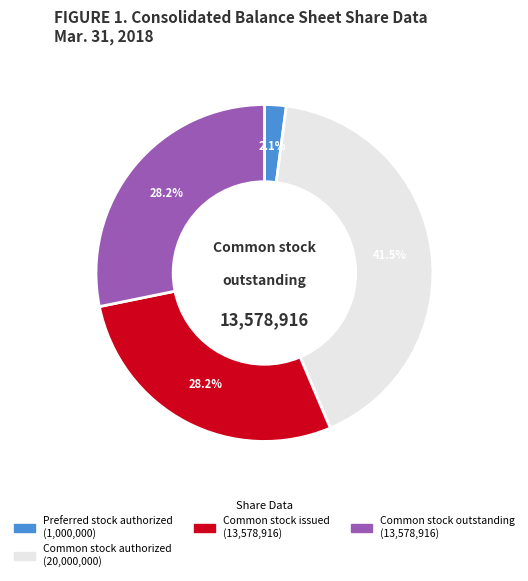

Is there a majority slice in this chart?

No